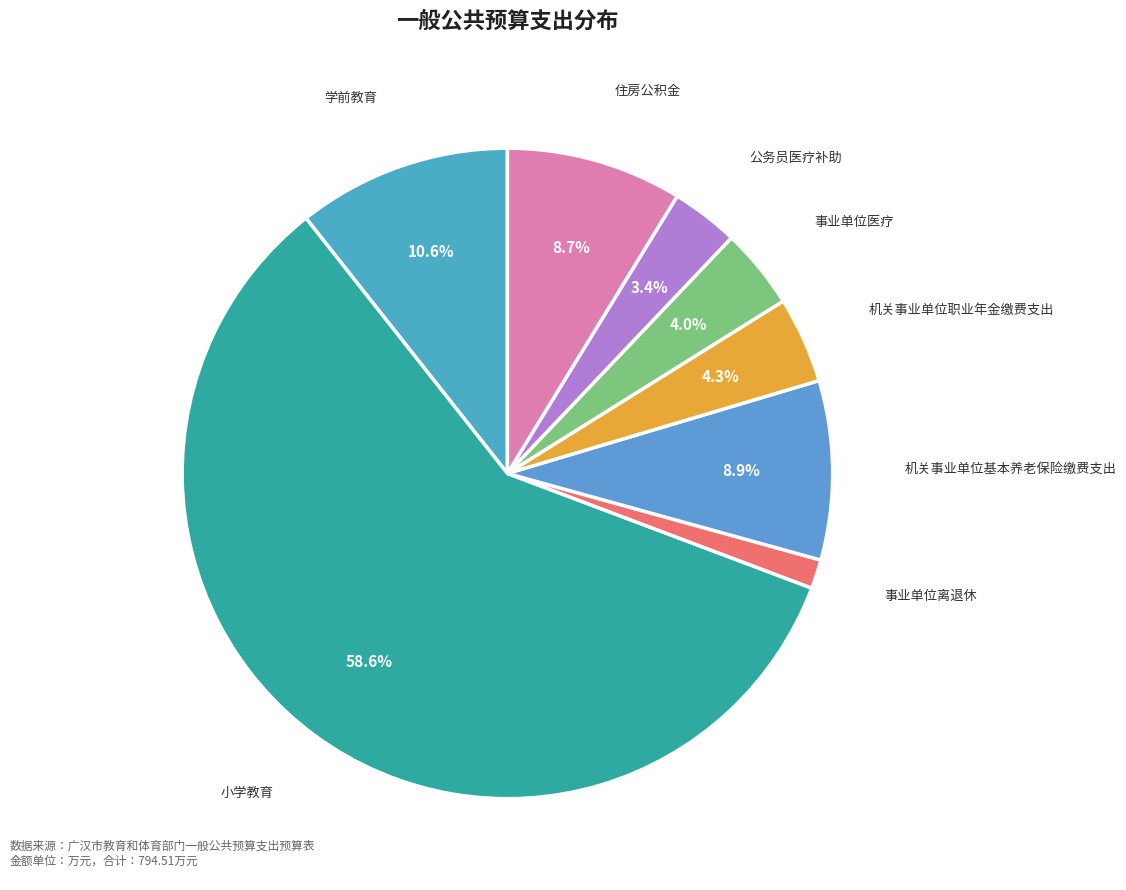

How many segments does this pie chart have?

8